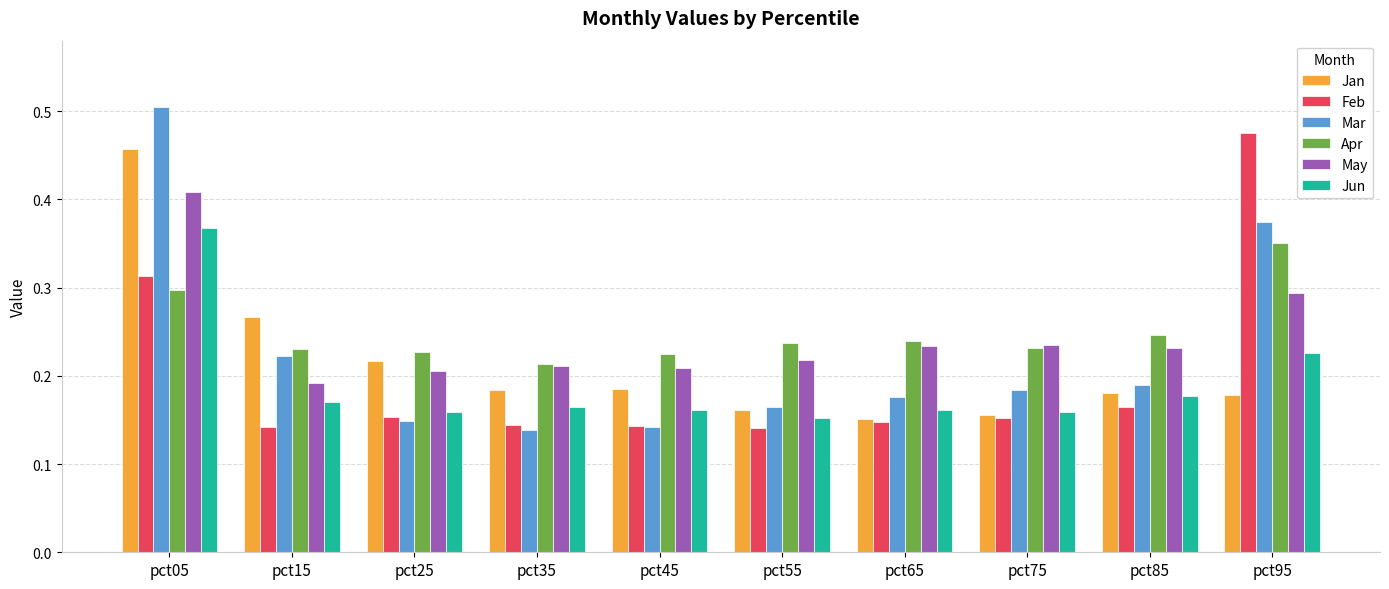

Which series has the largest range (max minus min)?

Mar